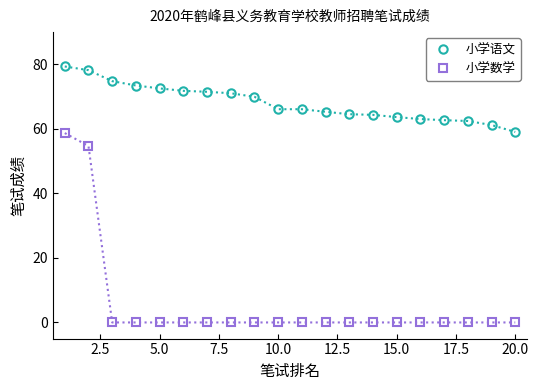

What is the highest value of the 小学数学 series?

58.7